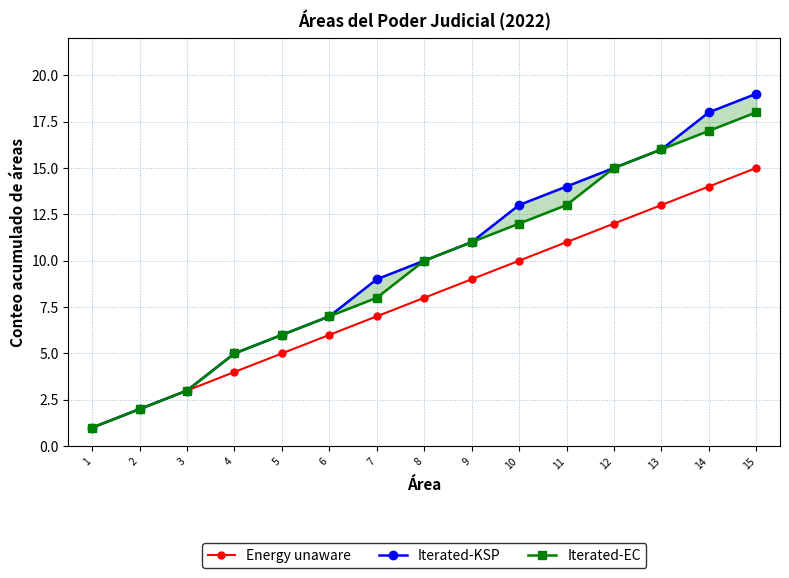

What is the value of the Energy unaware point at the 1st from the left?

1